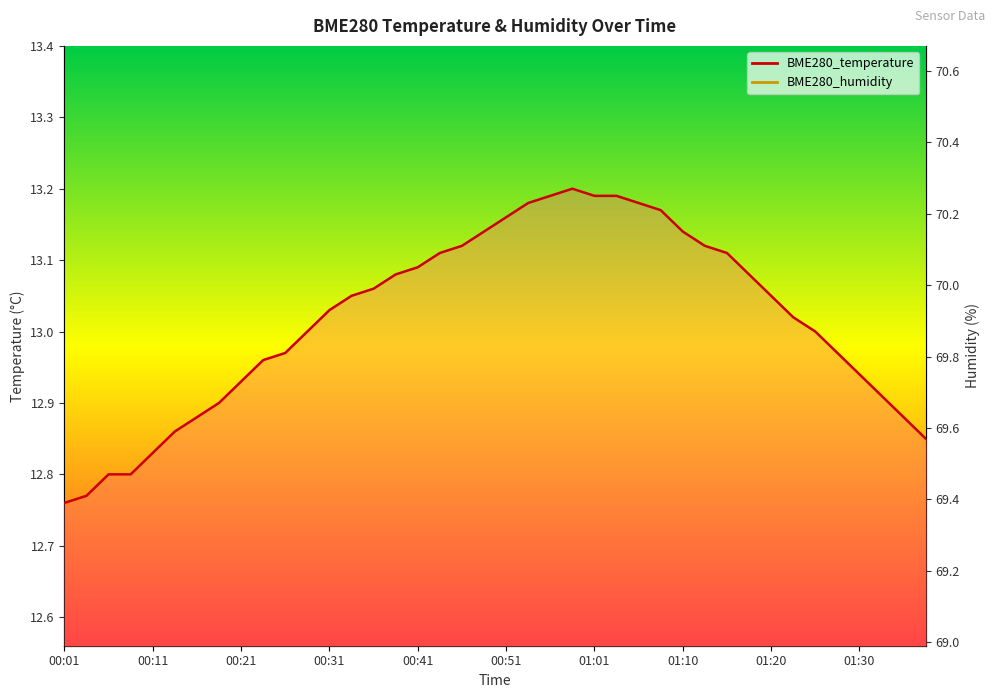

Rank the categories by BME280_temperature value from highest to lowest.

00:58, 00:56, 01:01, 01:03, 00:53, 01:05, 01:08, 00:51, 00:48, 01:10, 00:46, 01:13, 00:43, 01:15, 00:41, 00:39, 01:18, 00:36, 00:34, 01:20, 00:31, 01:23, 00:29, 01:25, 00:26, 01:28, 00:24, 01:30, 00:21, 01:33, 00:19, 00:16, 01:35, 00:14, 01:37, 00:11, 00:06, 00:09, 00:04, 00:01